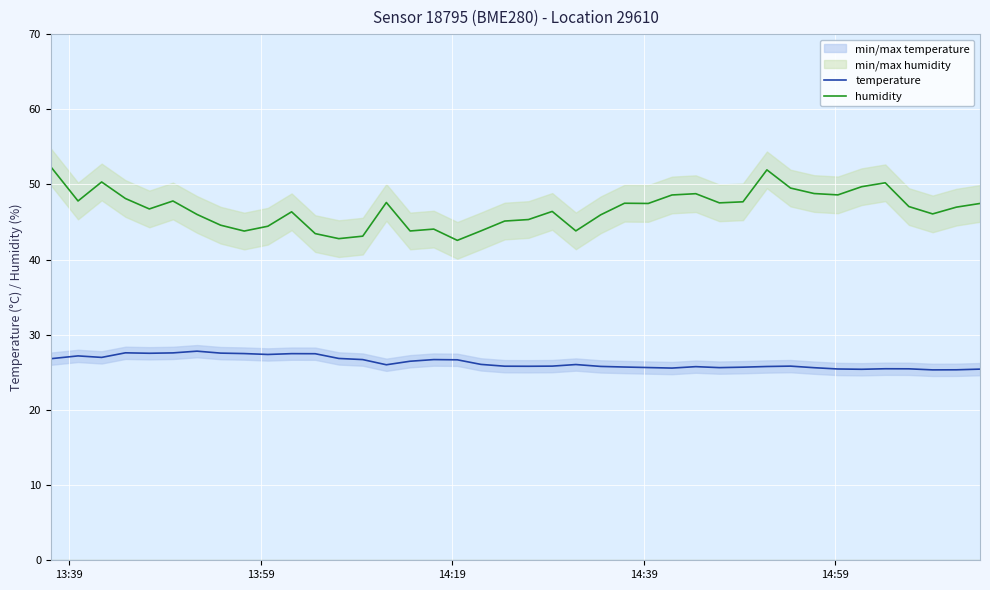

What is the highest value of the humidity series?

52.3